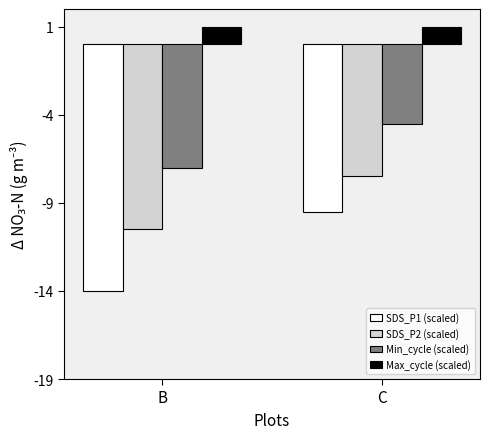

The value of SDS_P1 (scaled) at C is -6.3. True or false?

False